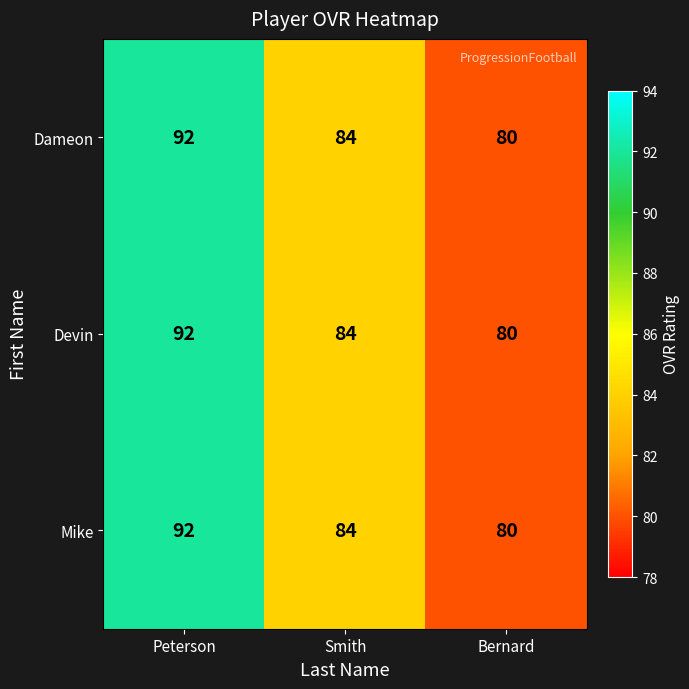

True or false: Devin has a value of 92 at Peterson.

True